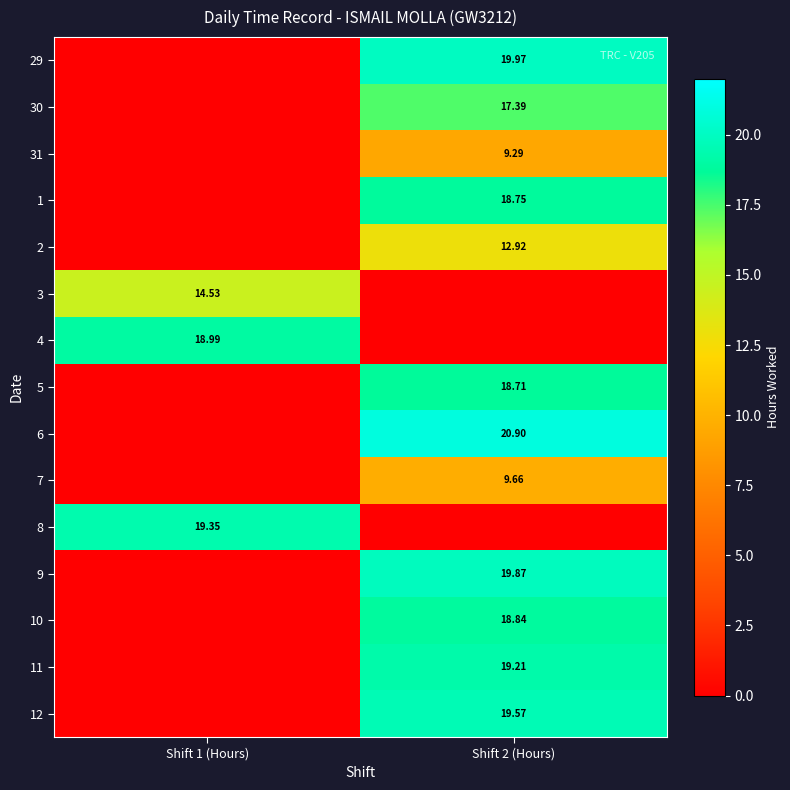

List the labels in order of 30 value, smallest first.

Shift 1 (Hours), Shift 2 (Hours)